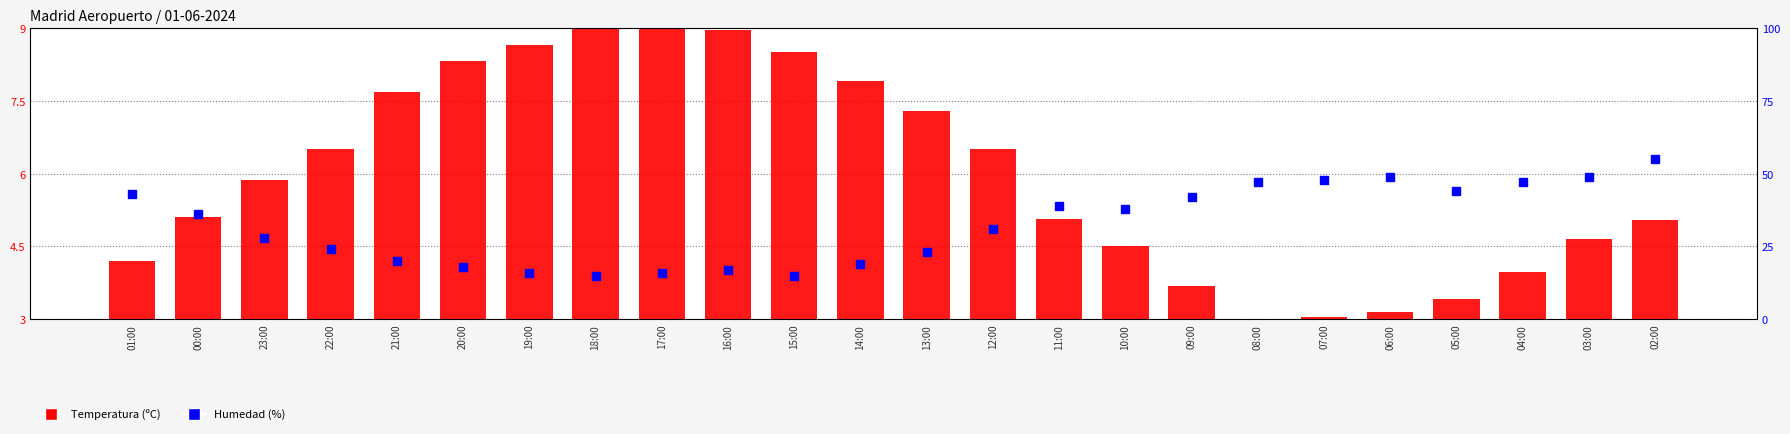

What is the difference between the Temperatura (ºC) values at 19:00 and 04:00?

4.7